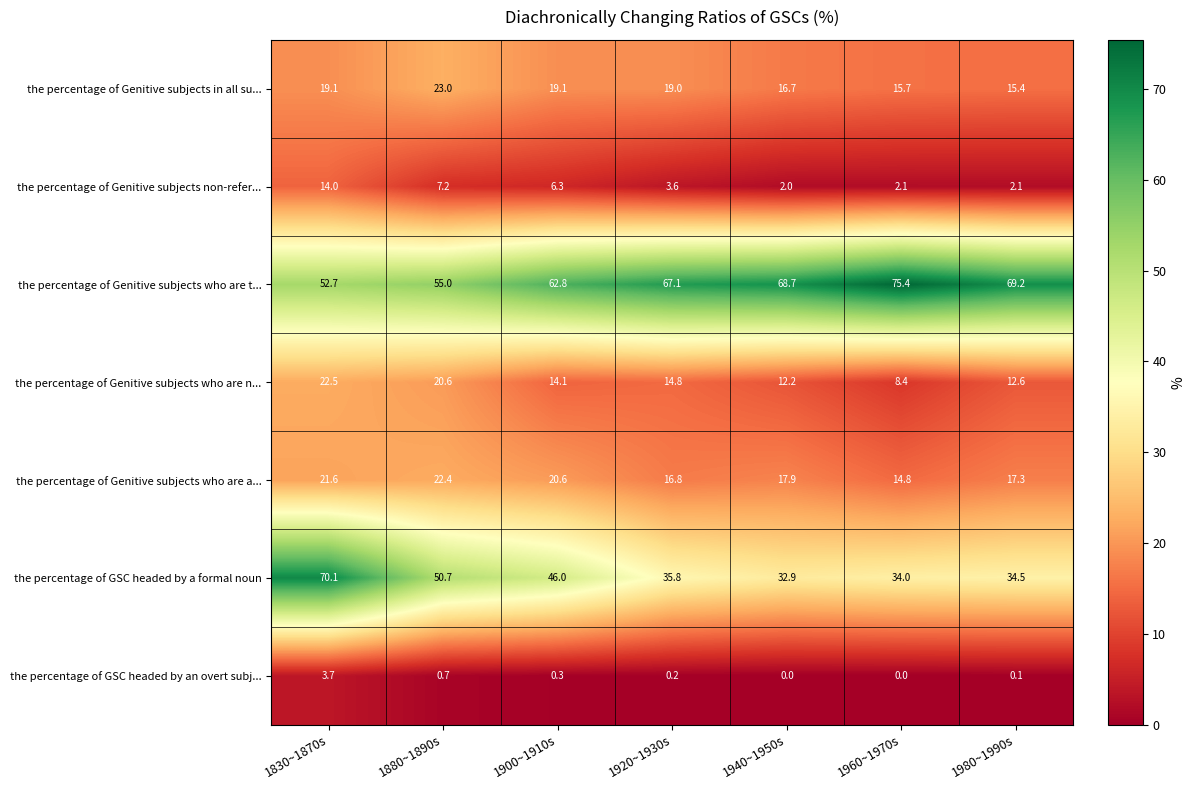

At how many categories does at least one series exceed 63?

5